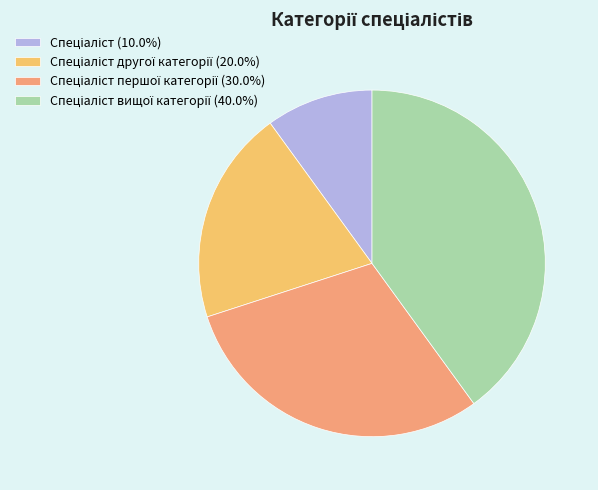

Does any single category account for the majority?

No